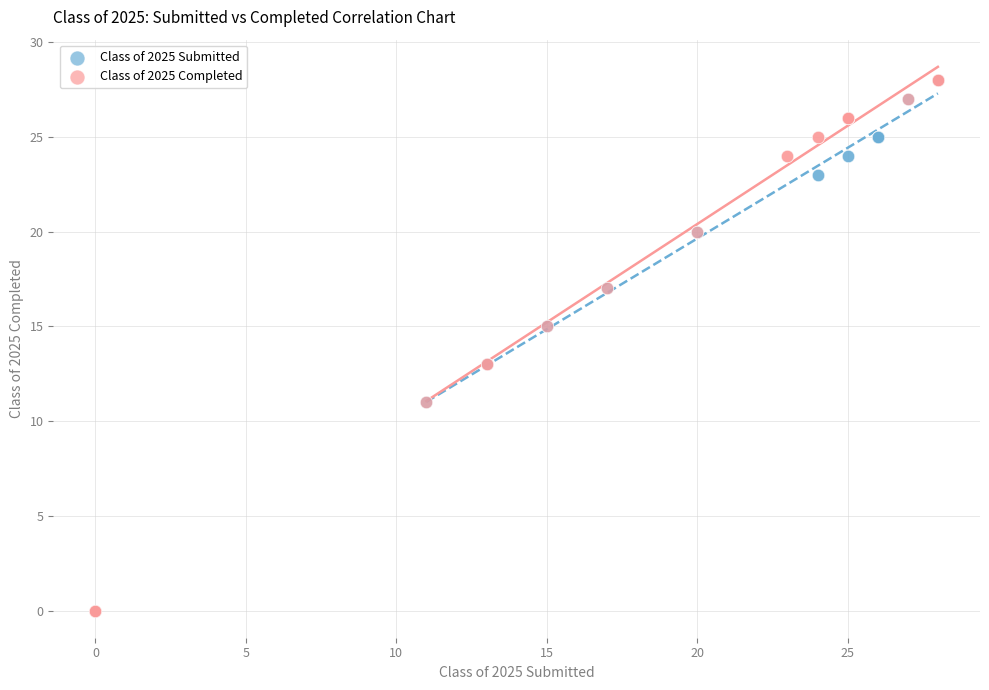

What are all the series names shown in the legend?

Class of 2025 Submitted, Class of 2025 Completed